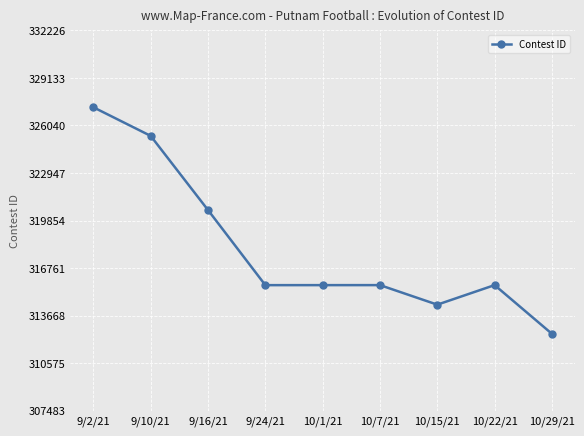

Count the number of data series in this chart.

1